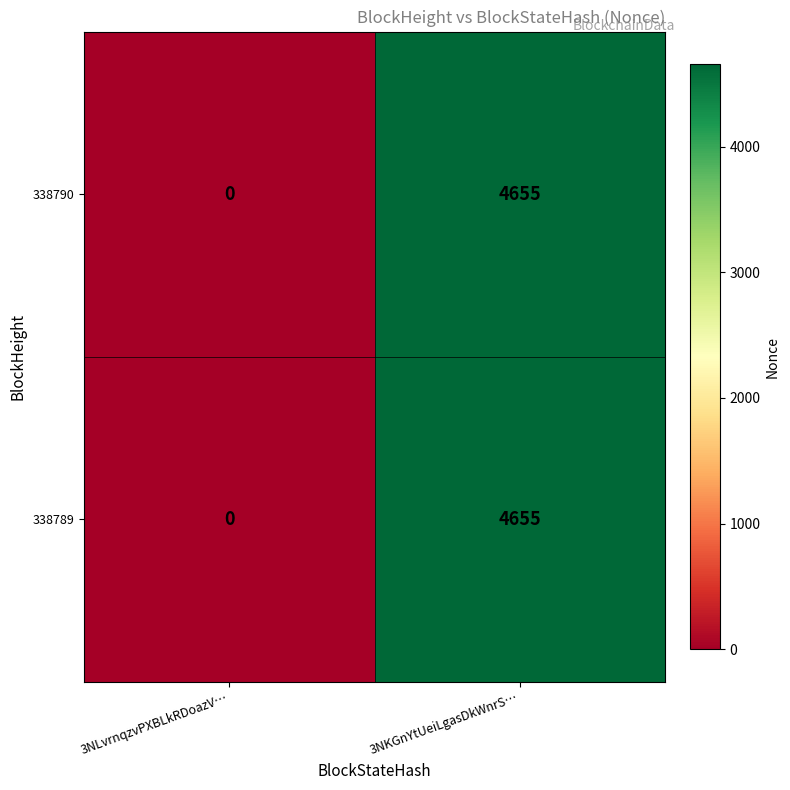

Which category has the highest value across all series?

3NKGnYtUeiLgasDkWnrS…